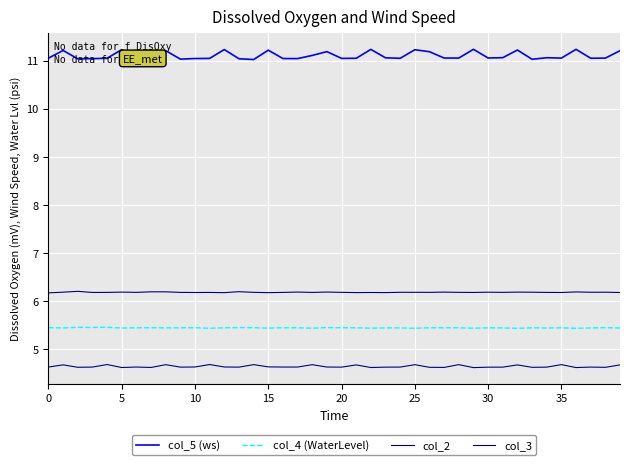

What is the average value of the col_3 series?

6.2